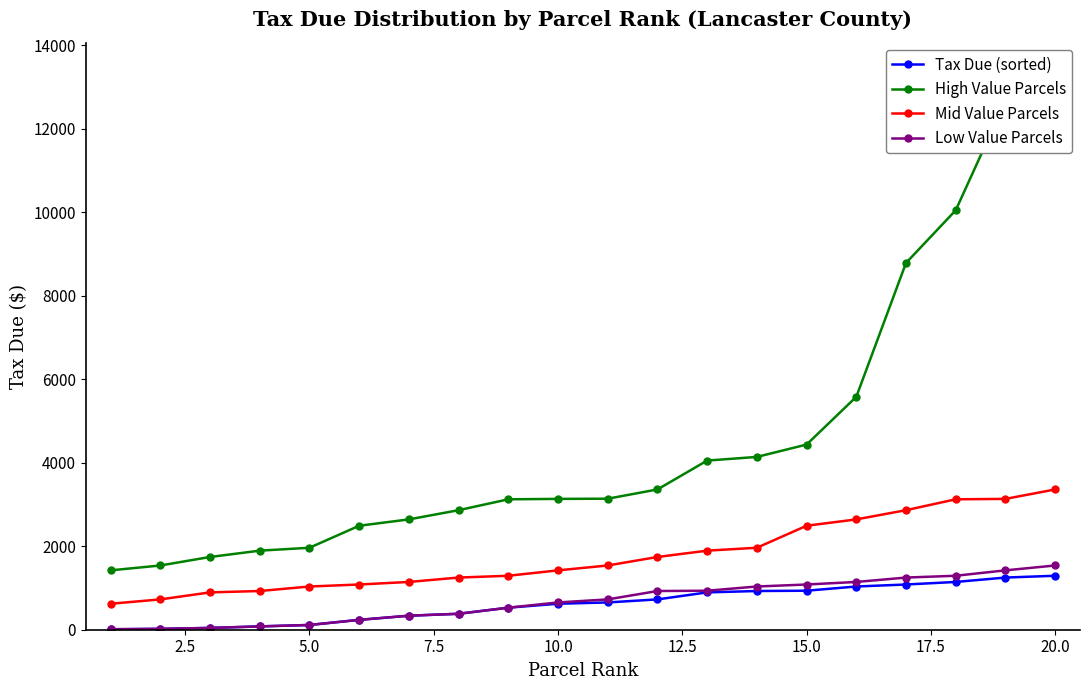

What is the value of the Low Value Parcels point at the 11th from the left?

726.5